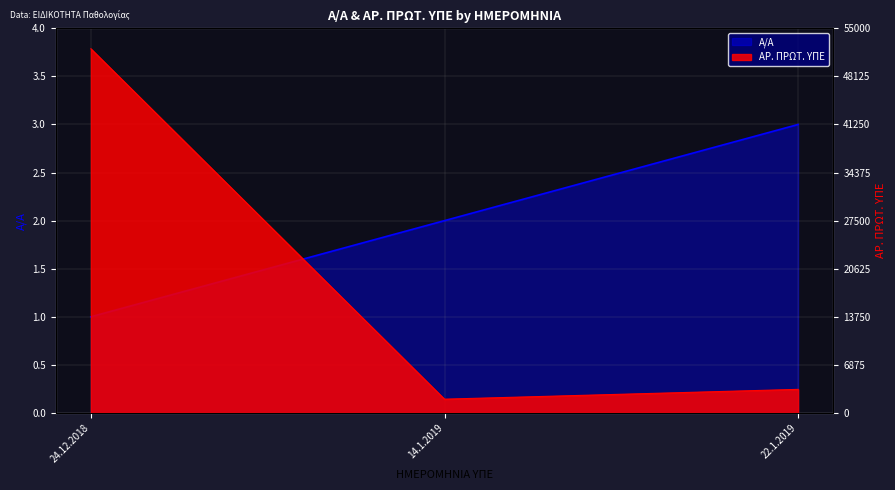

What are all the series names shown in the legend?

Α/Α, ΑΡ. ΠΡΩΤ. ΥΠΕ